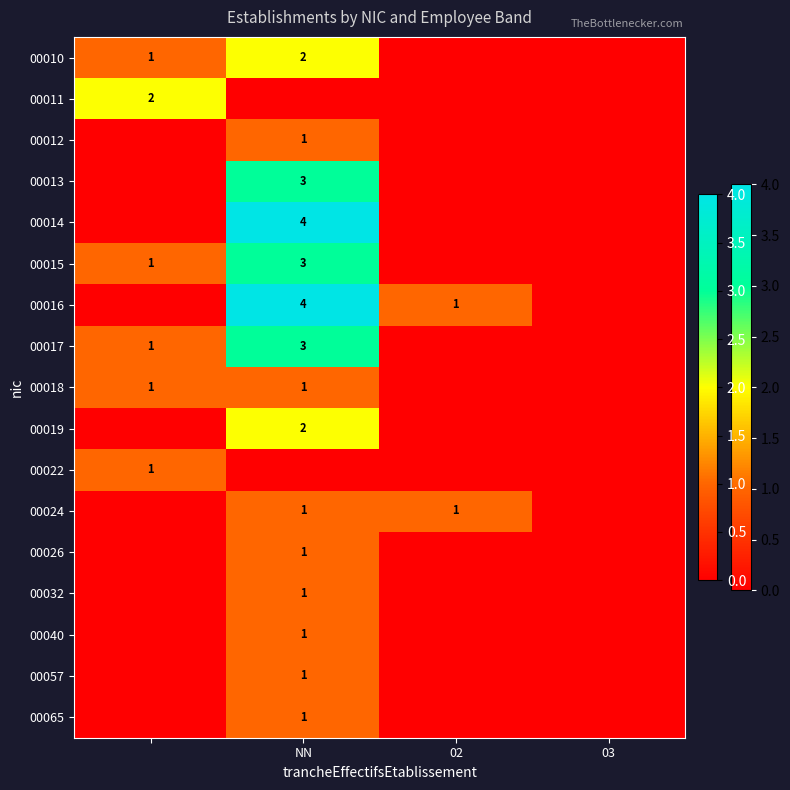

Which series has the largest total across all categories?

00016